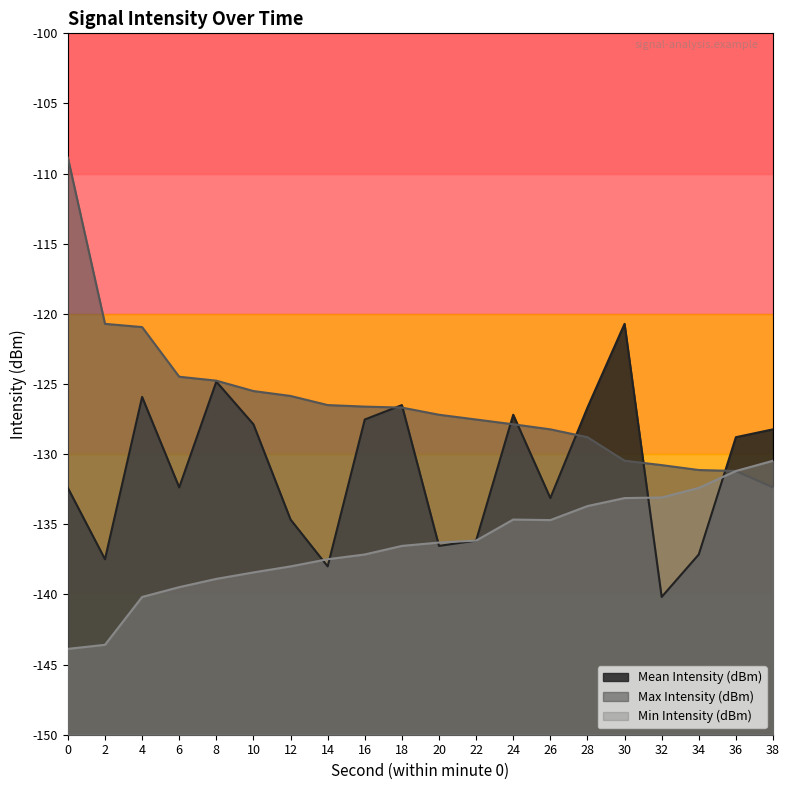

What is the sum of all Mean Intensity (dBm) values?

-2622.3